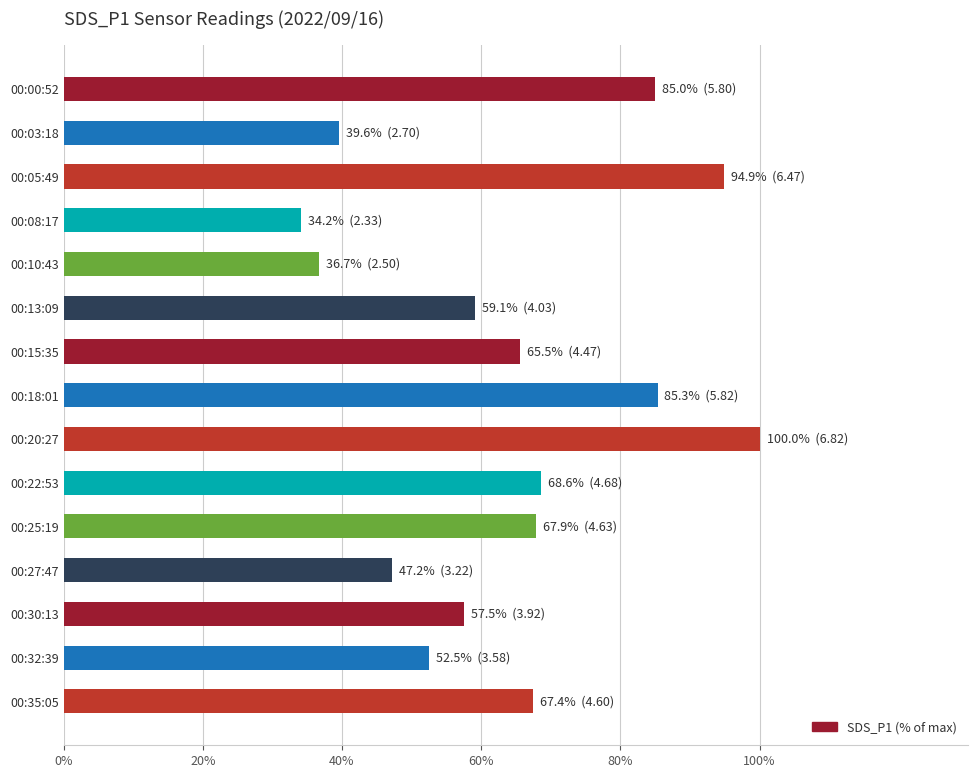

What is the value of the 1st bar from the top?

85.0